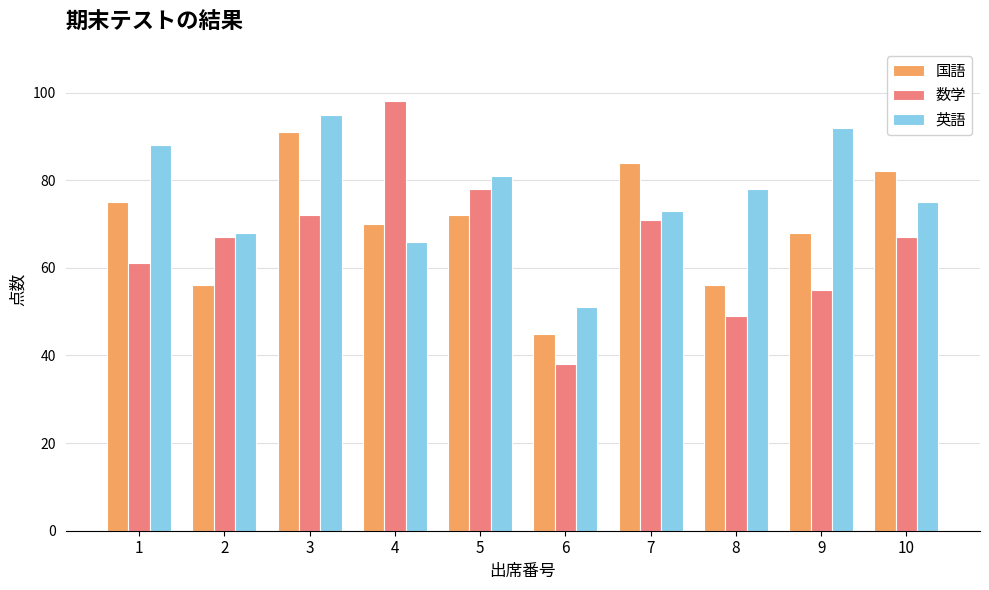

Rank the series at 8 from highest to lowest value.

英語, 国語, 数学